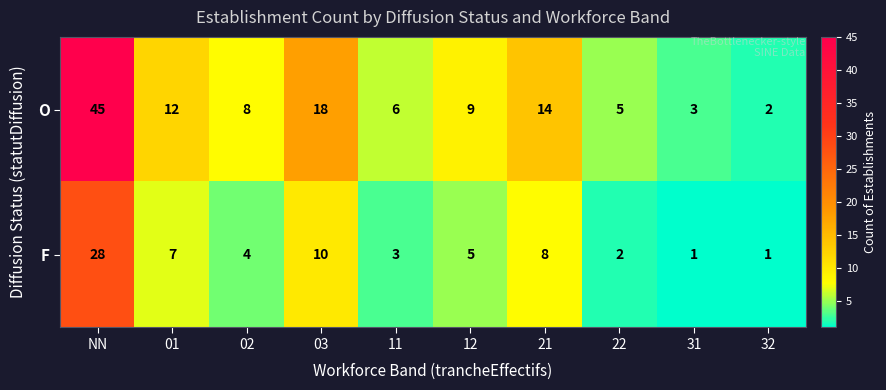

Is the value of F at 31 greater than the value of O at 11?

No